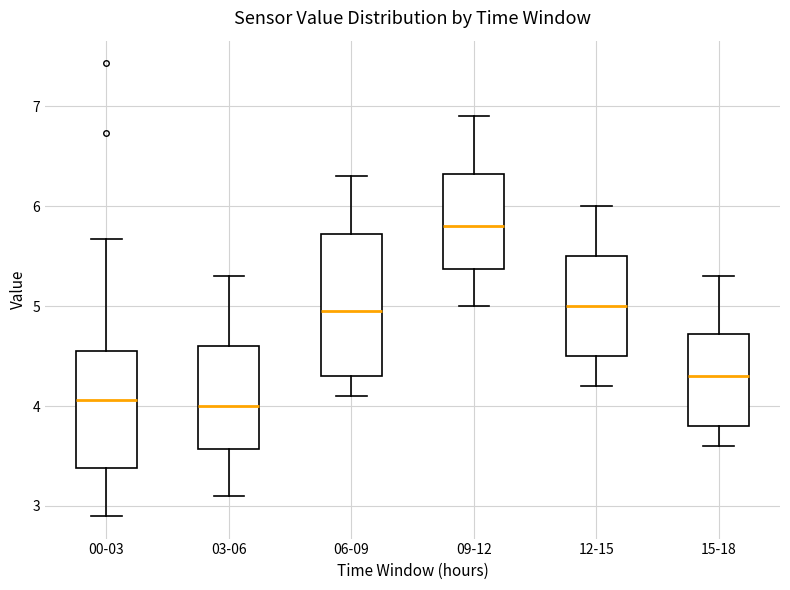

Where does the median line of the box for 00-03 sit on the y-axis? The values are not printed on the chart, so give them approximately, as read against the axis.

4.1